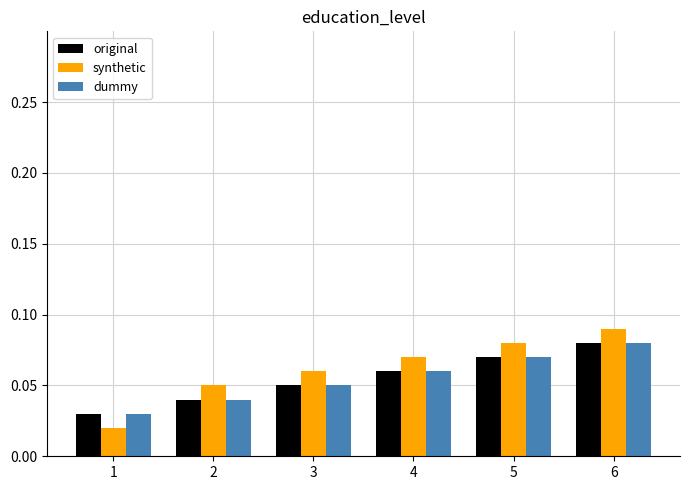

The original series shows 0.1 at 2. True or false?

False